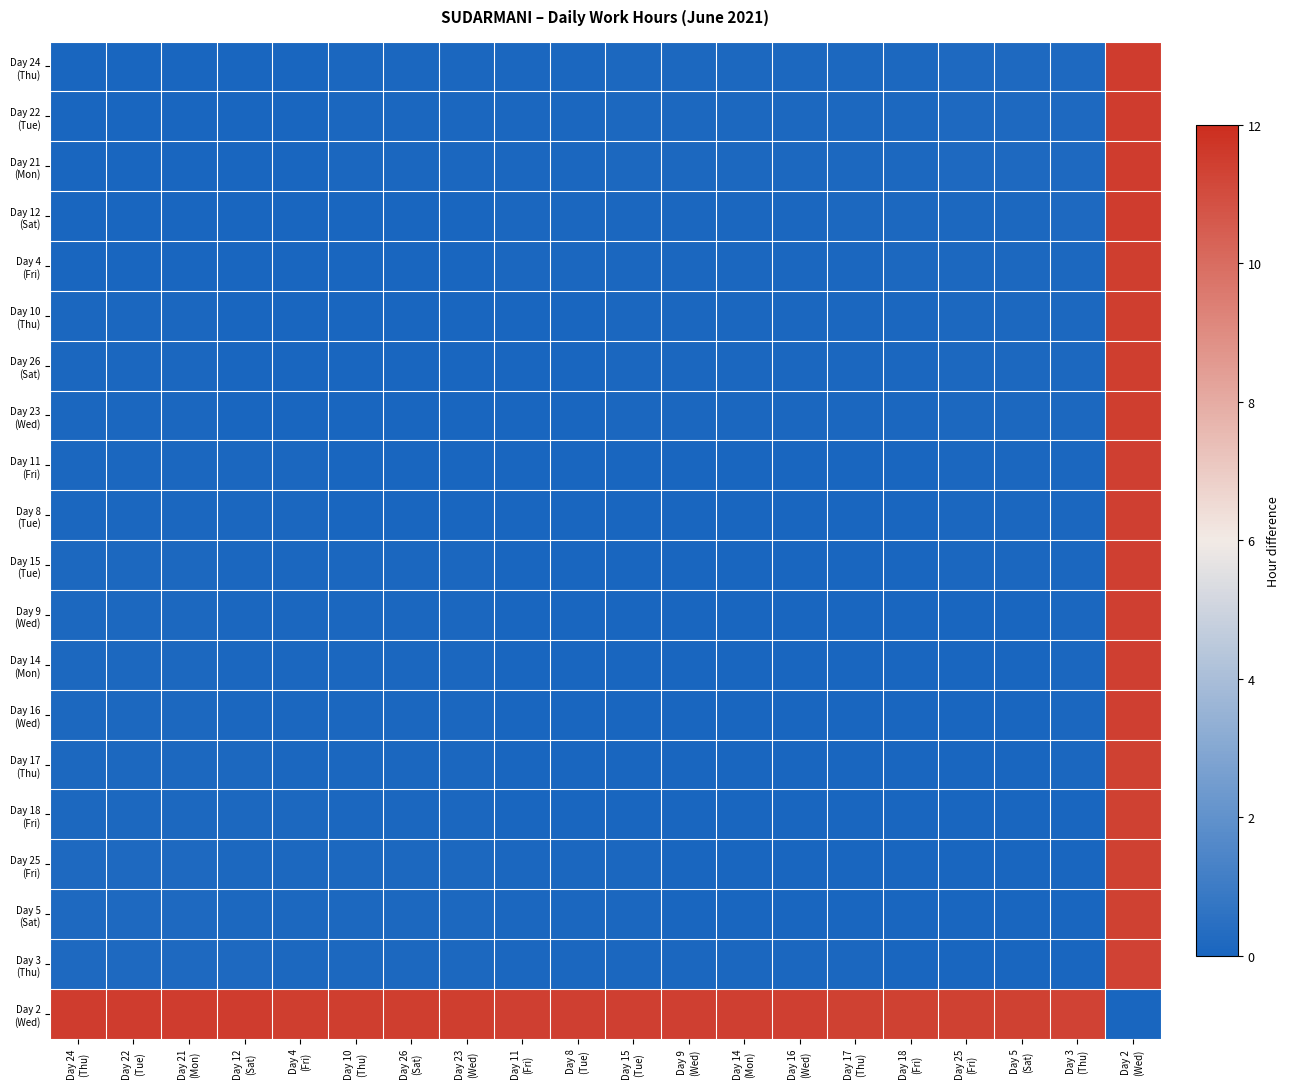

Which has a higher value, Day 10
(Thu) or Day 14
(Mon)?

Day 14
(Mon)